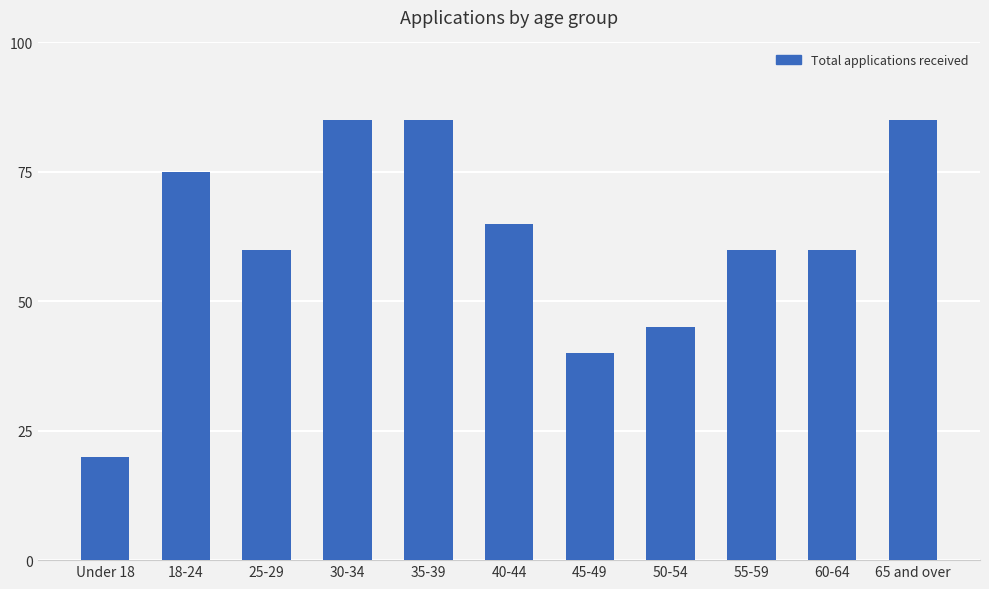

What is the label of the 2nd bar from the left?

18-24